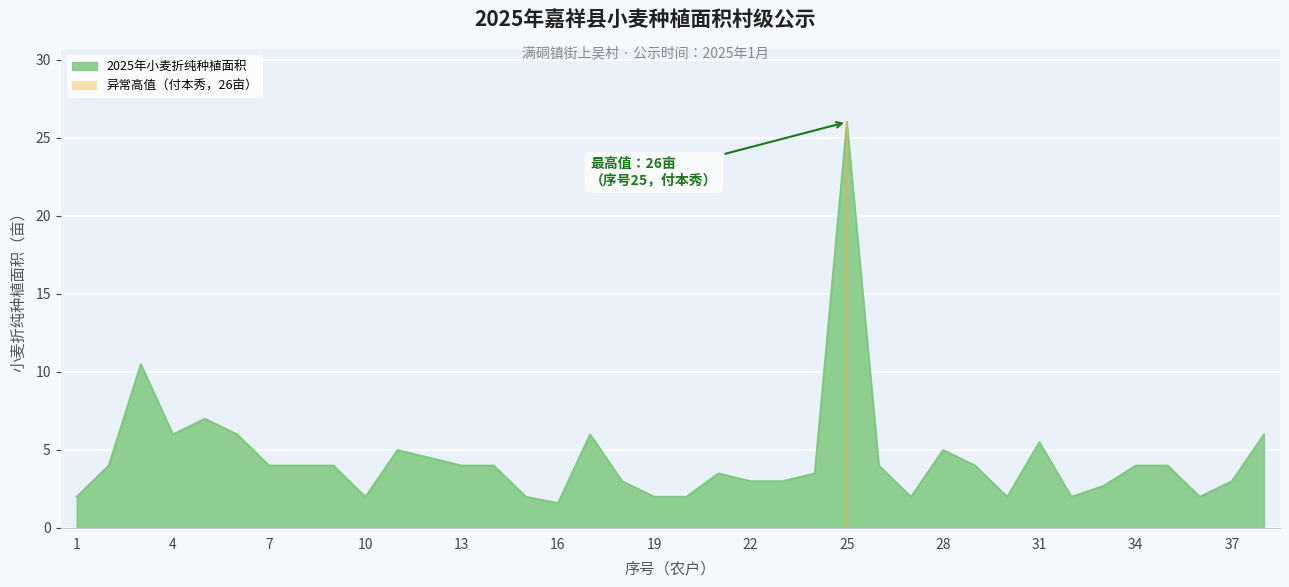

What is the sum of all values?

168.8